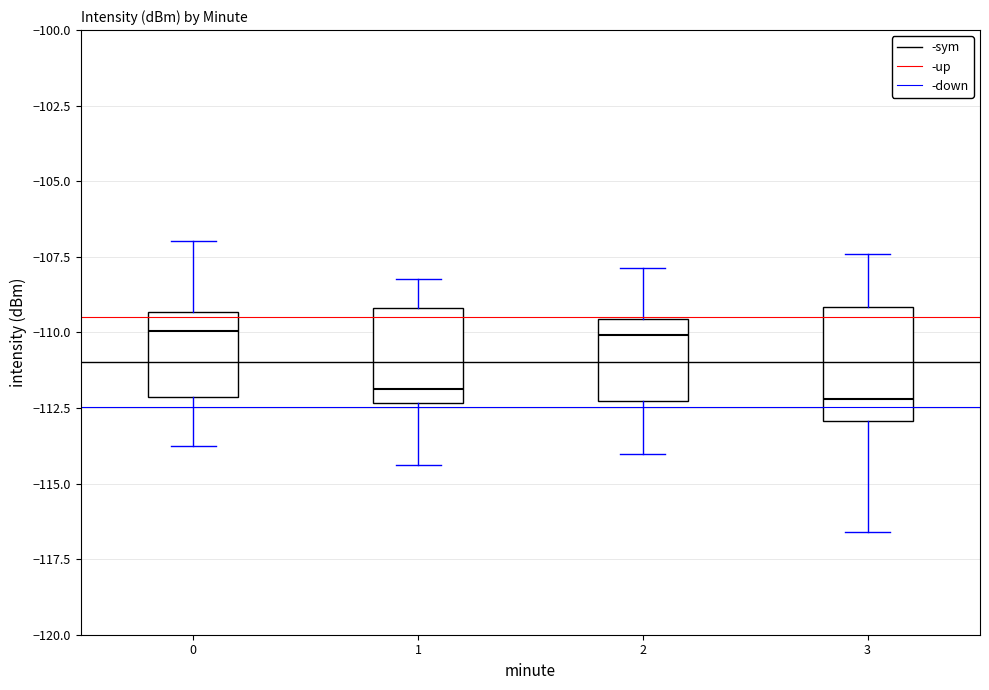

Which box is the tallest, from its lower edge to its upper edge?

3